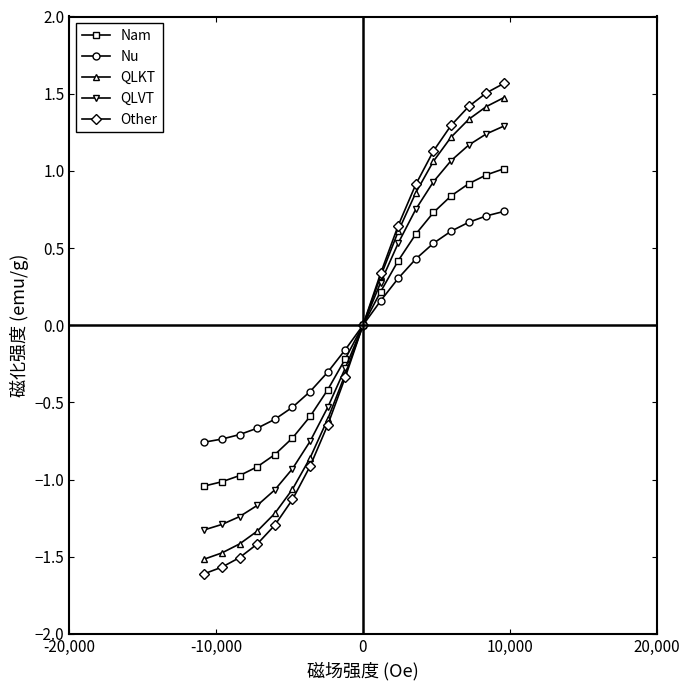

What is the value of the Nam point at the 6th from the left?

-0.7